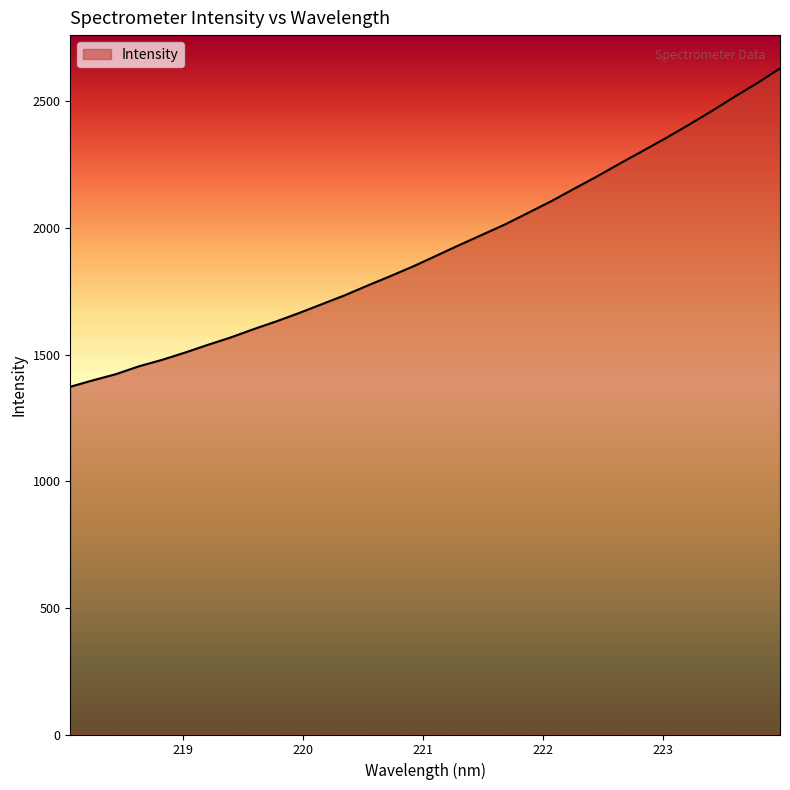

Reading left to right, what are all the values shown in this chart?

1373.1	1398.8	1423.1	1453.9	1479.2	1507.8	1538.5	1567.7	1600.5	1631.5	1664.7	1699.8	1735.0	1773.6	1811.0	1849.7	1891.4	1933.3	1974.0	2014.9	2060.2	2105.7	2155.1	2203.5	2254.6	2304.3	2354.3	2406.8	2460.9	2517.3	2571.8	2630.1